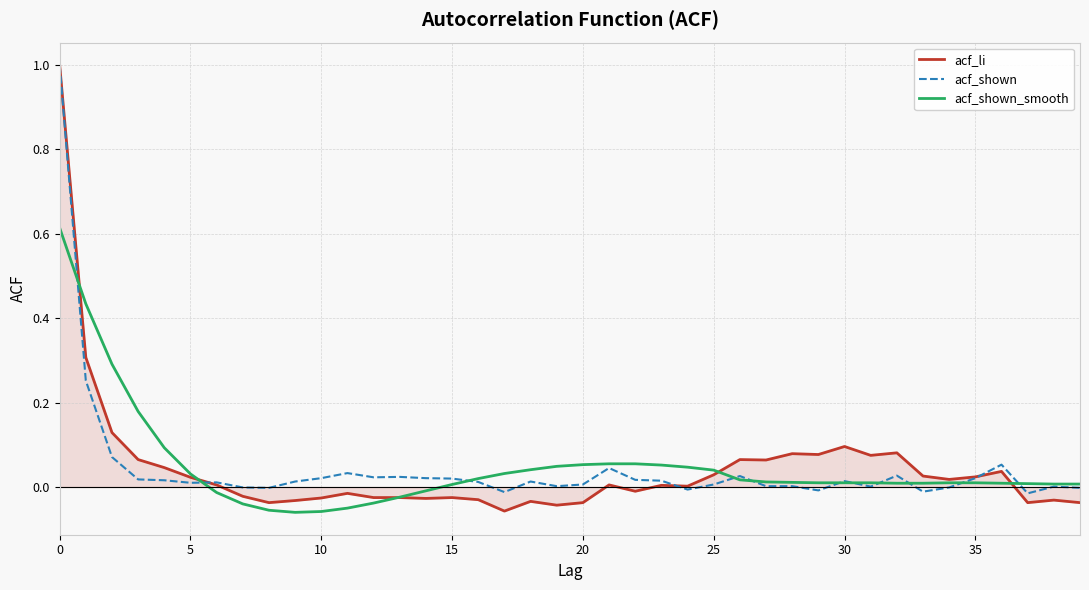

What is the maximum value shown in the chart?

1.0